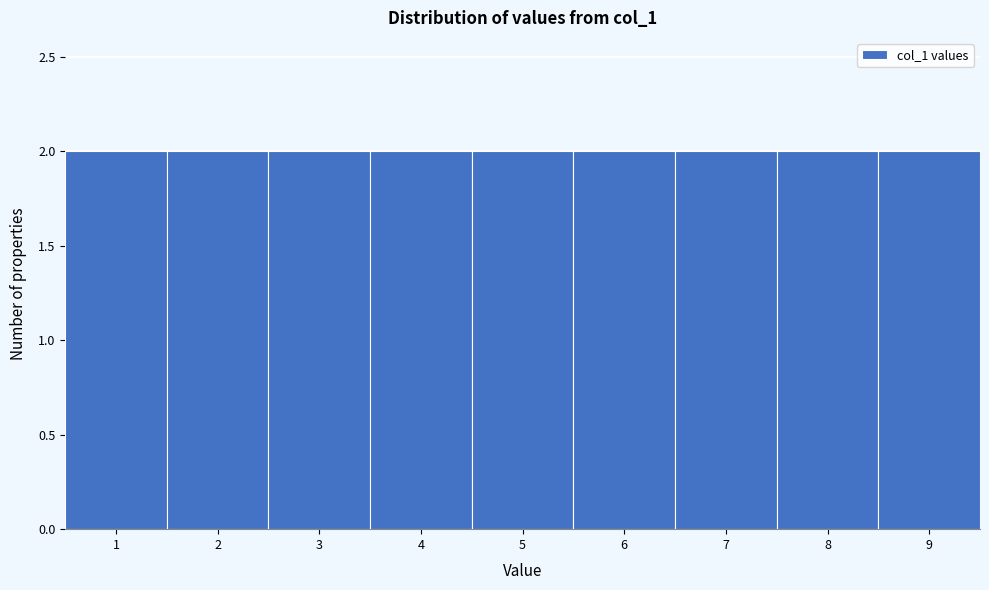

What is the height of the bar covering 8.5 to 9.5 on the x-axis? The values are not printed on the chart, so give them approximately, as read against the axis.

2